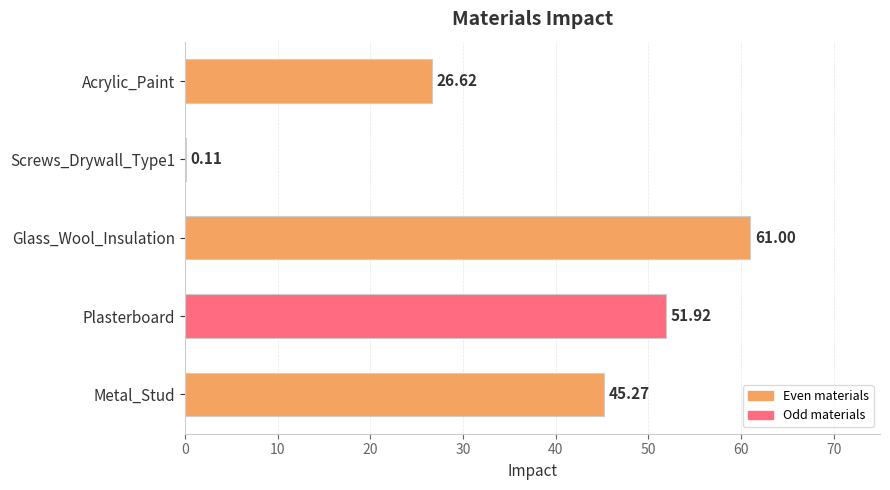

Where is the data nearest to the value 30?

Acrylic_Paint